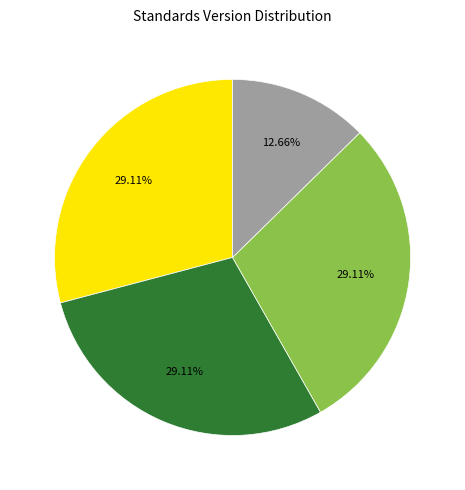

Does any single category account for the majority?

No